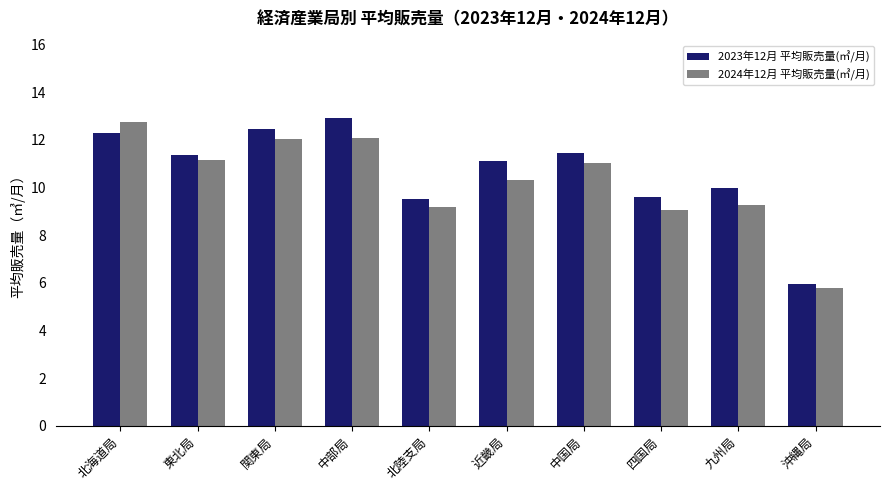

What is the difference between the highest and lowest values at 九州局?

0.7